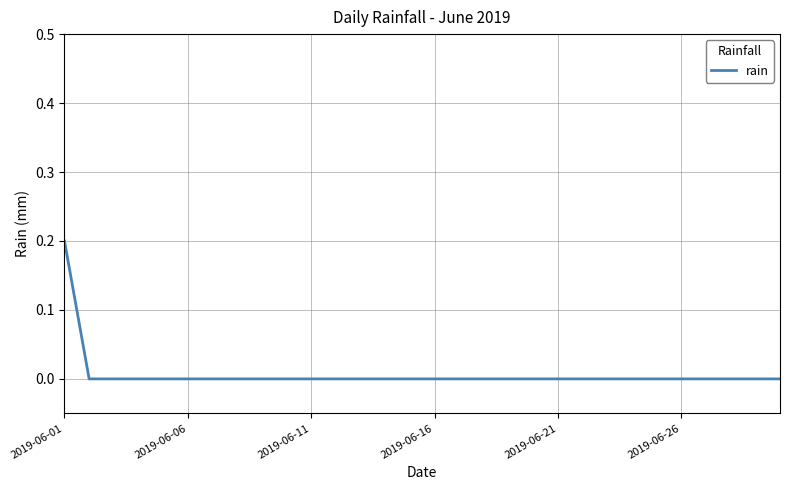

What is the maximum value shown in the chart?

0.2